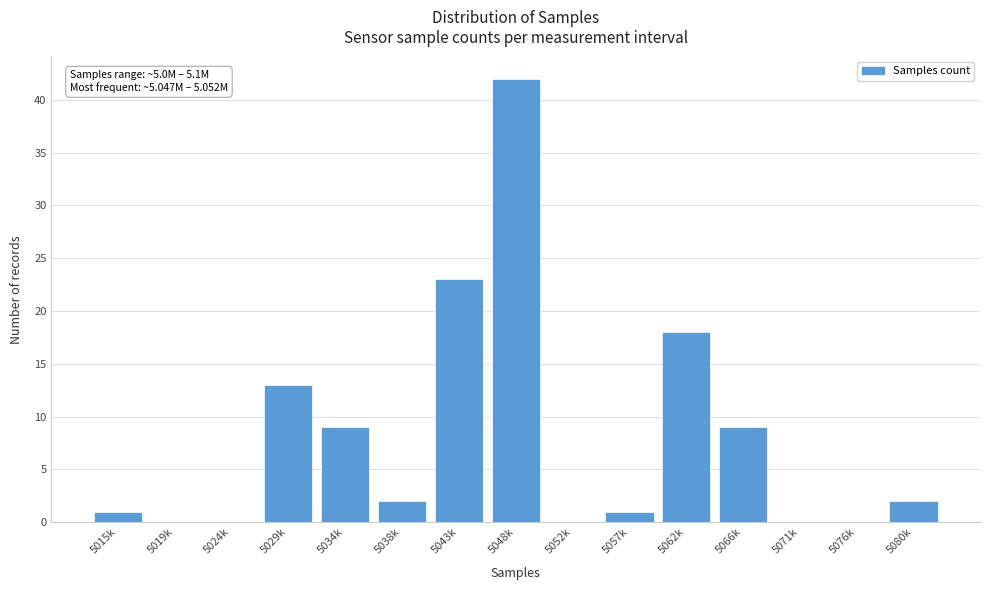

Reading left to right, what are all the values shown in this chart?

5015k=1	5019k=0	5024k=0	5029k=13	5034k=9	5038k=2	5043k=23	5048k=42	5052k=0	5057k=1	5062k=18	5066k=9	5071k=0	5076k=0	5080k=2